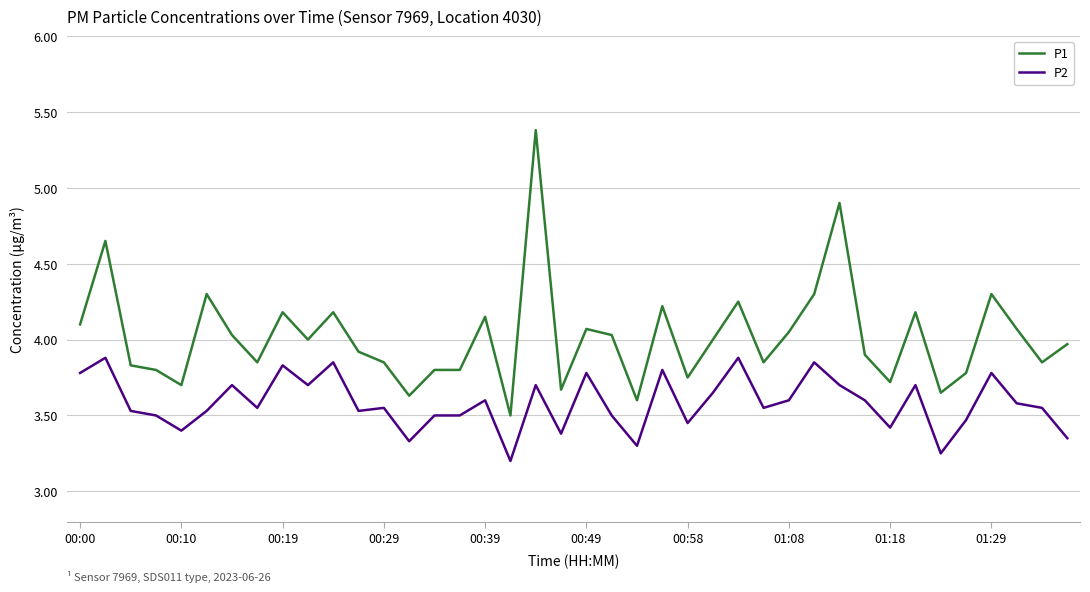

List the series in order of their peak value, highest first.

P1, P2